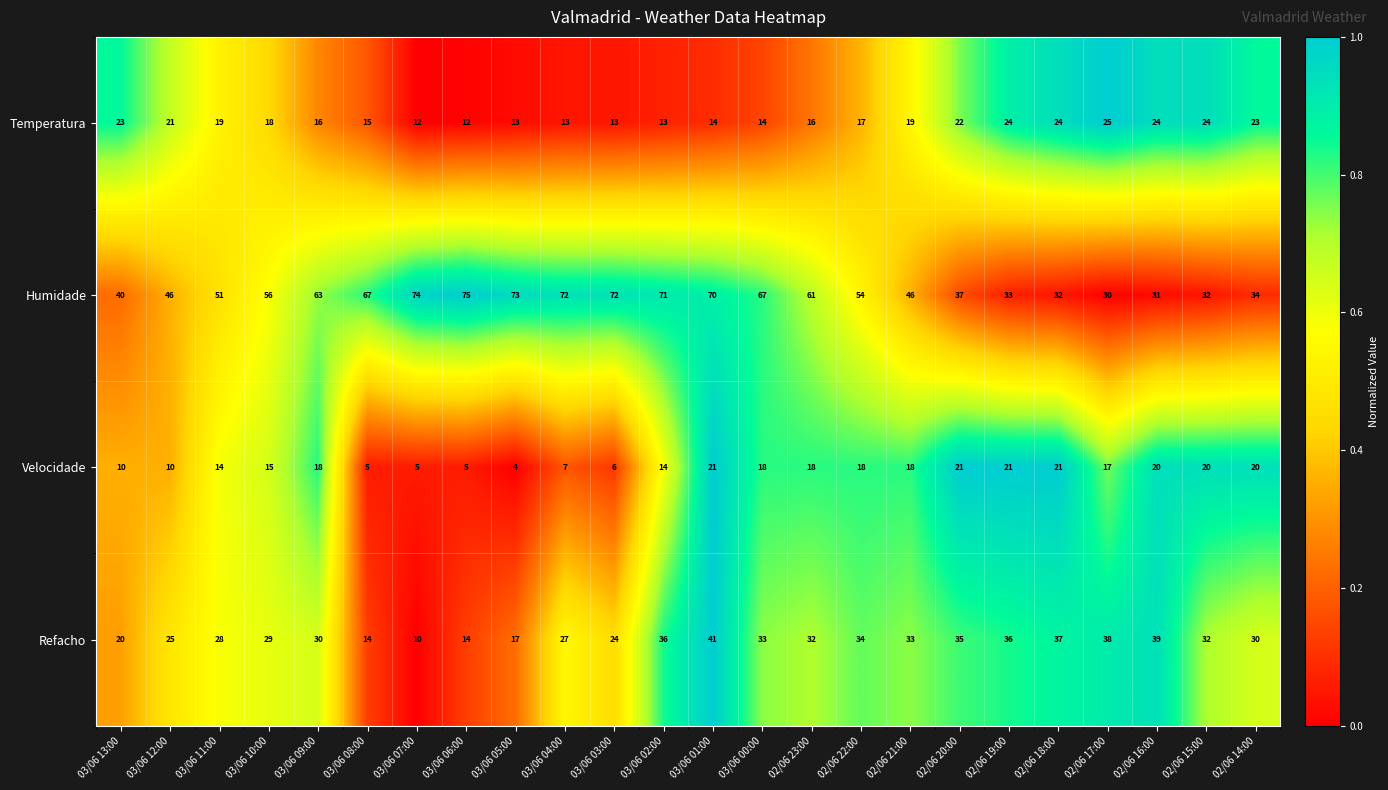

What is the difference between the second highest and second lowest values in the Humidade series?

43